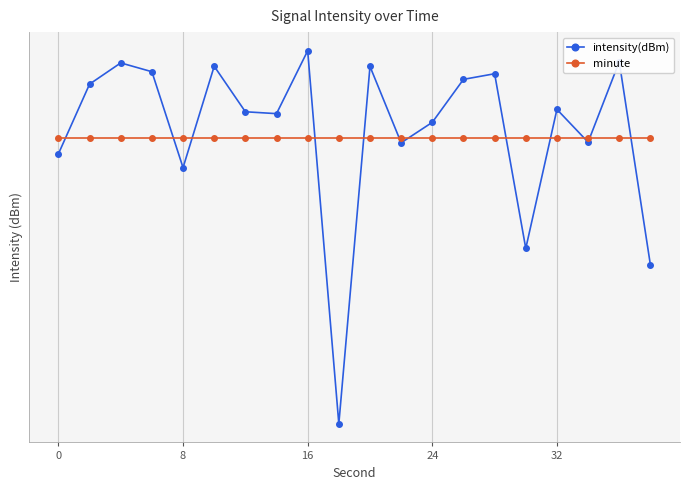

Reading left to right, extract all data points from this chart.

intensity(dBm): 317.1	373.2	390.2	383.1	306.0	387.6	350.9	349.4	400.0	100.0	387.4	326.0	342.4	377.0	381.5	241.0	352.8	326.5	391.2	227.8
minute: 330.0	330.0	330.0	330.0	330.0	330.0	330.0	330.0	330.0	330.0	330.0	330.0	330.0	330.0	330.0	330.0	330.0	330.0	330.0	330.0